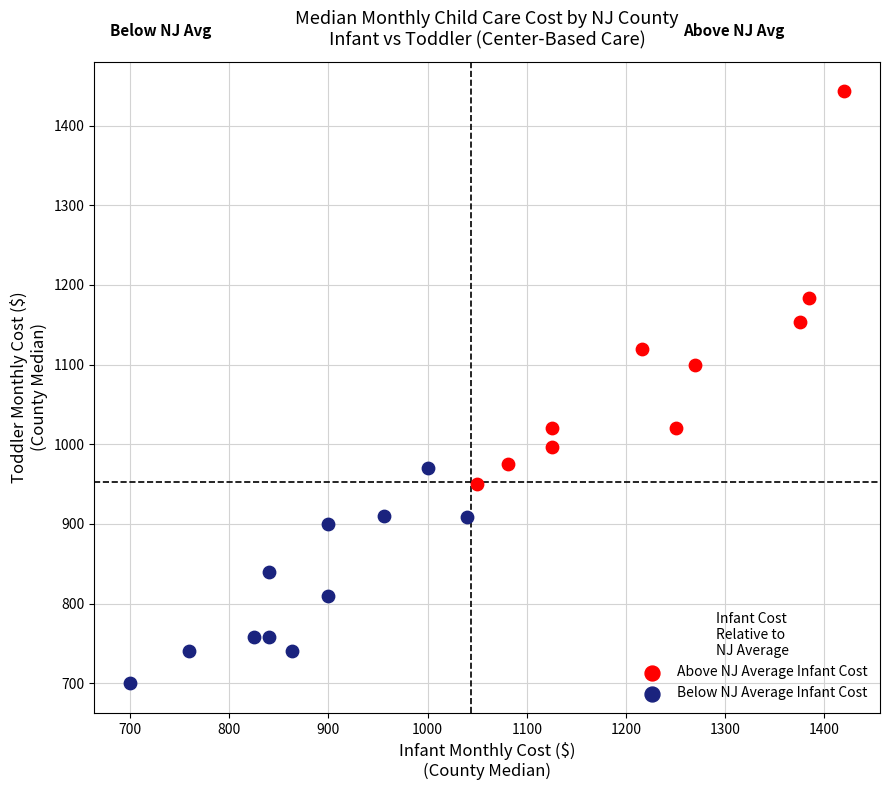

Which series contains the lowest Y value?

Below NJ Average Infant Cost